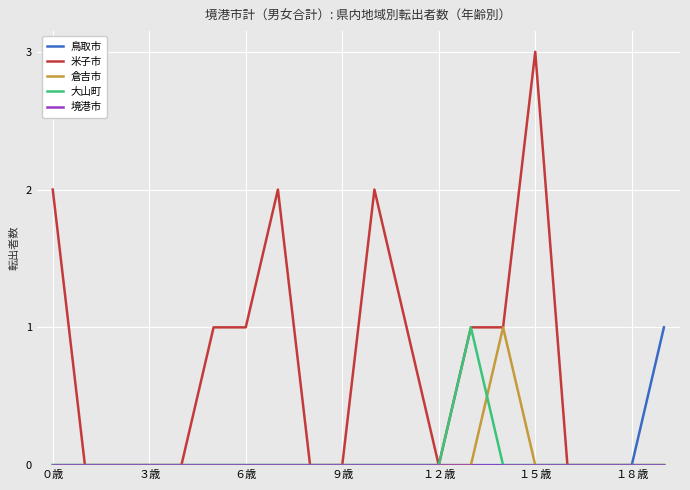

Which series has the largest total across all categories?

米子市